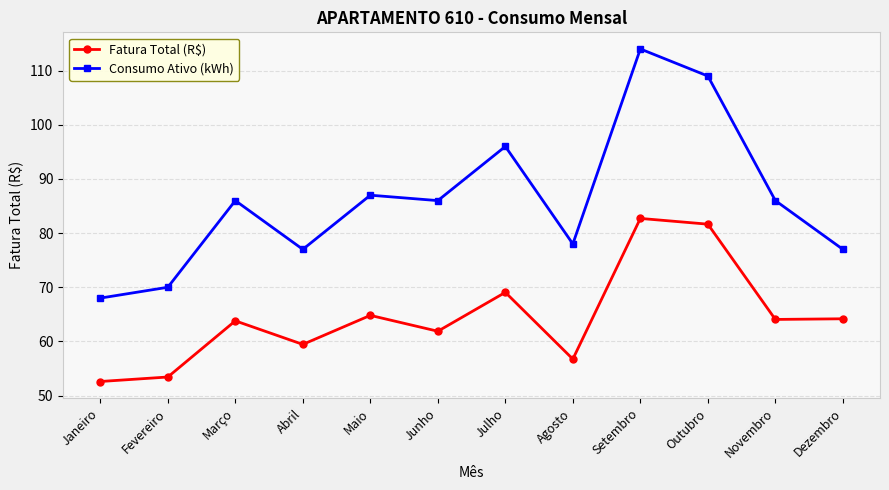

The value of Consumo Ativo (kWh) at Setembro is 153.9. True or false?

False